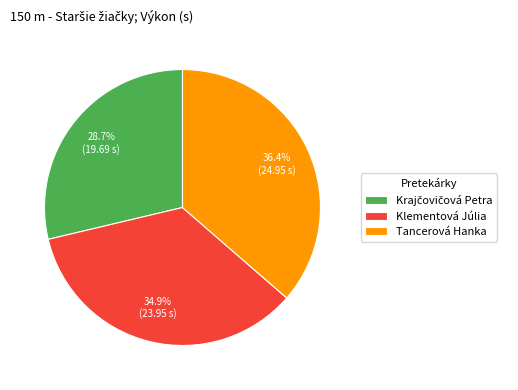

Which has a higher value, Klementová Júlia or Tancerová Hanka?

Tancerová Hanka